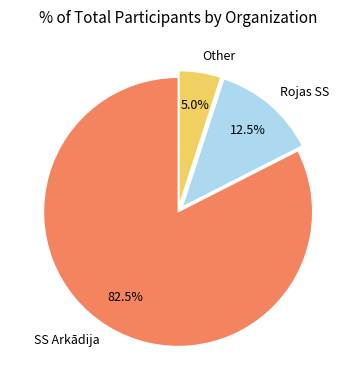

Approximately how many times larger is the value at Rojas SS compared to Other?

2.5